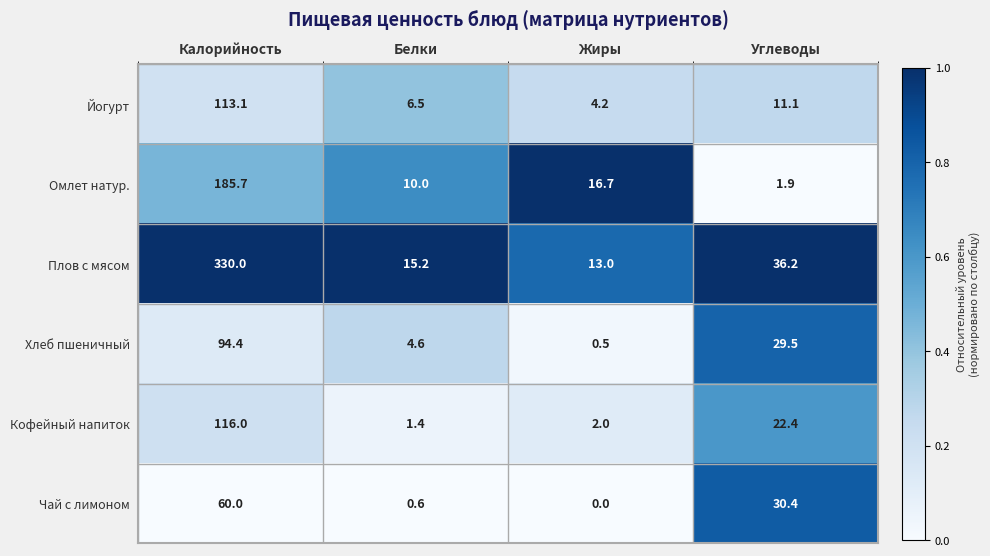

At Калорийность, list the series in order from largest to smallest.

Плов с мясом, Омлет натур., Кофейный напиток, Йогурт, Хлеб пшеничный, Чай с лимоном